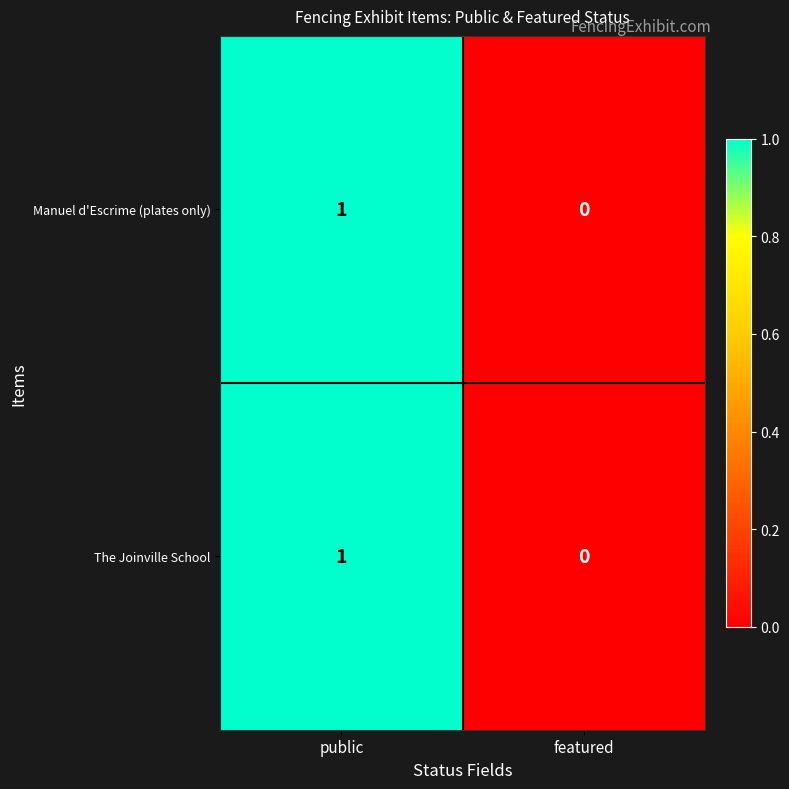

At which category is the sum across all series the highest?

public